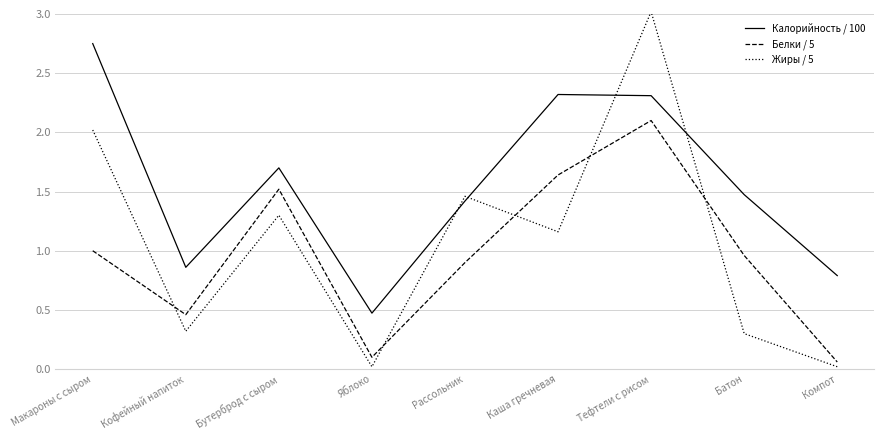

What value does the Белки / 5 series have at Тефтели с рисом?

2.1